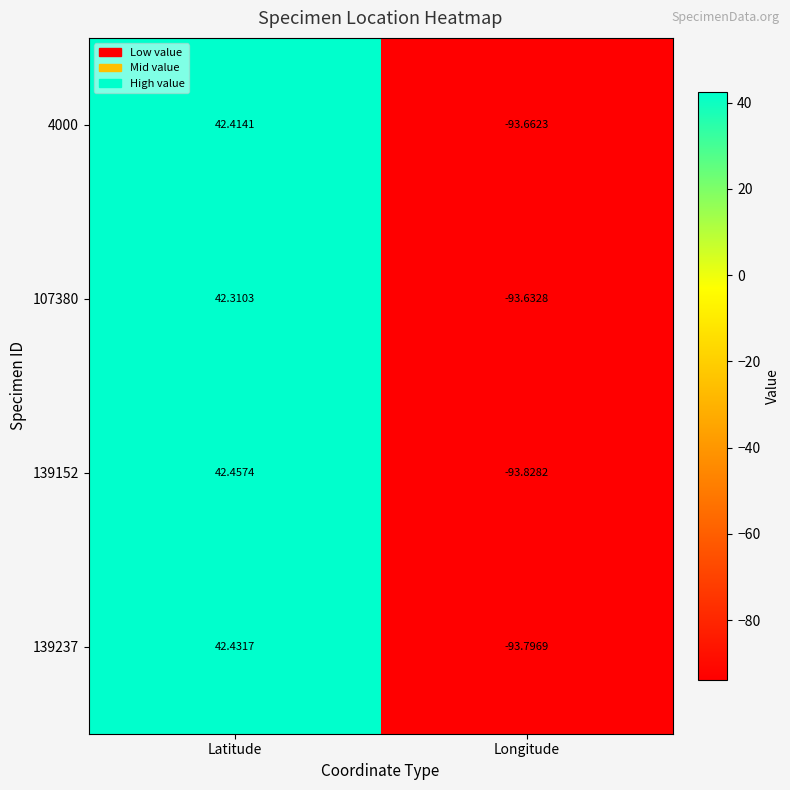

List the labels in order of 139152 value, largest first.

Latitude, Longitude